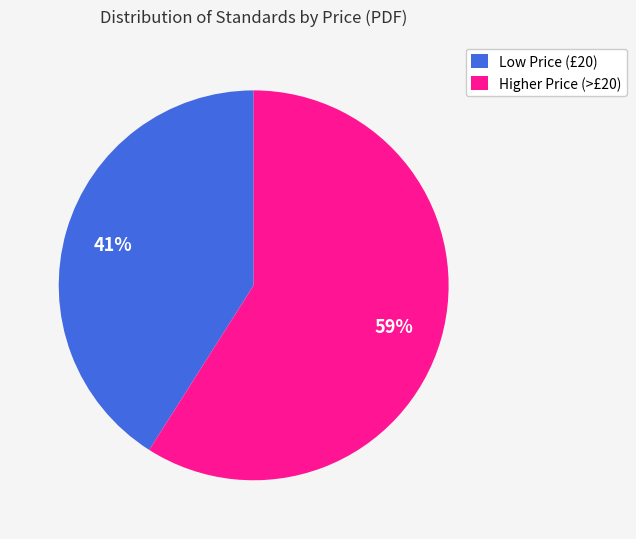

Between Low Price (£20) and Higher Price (>£20), which is larger?

Higher Price (>£20)